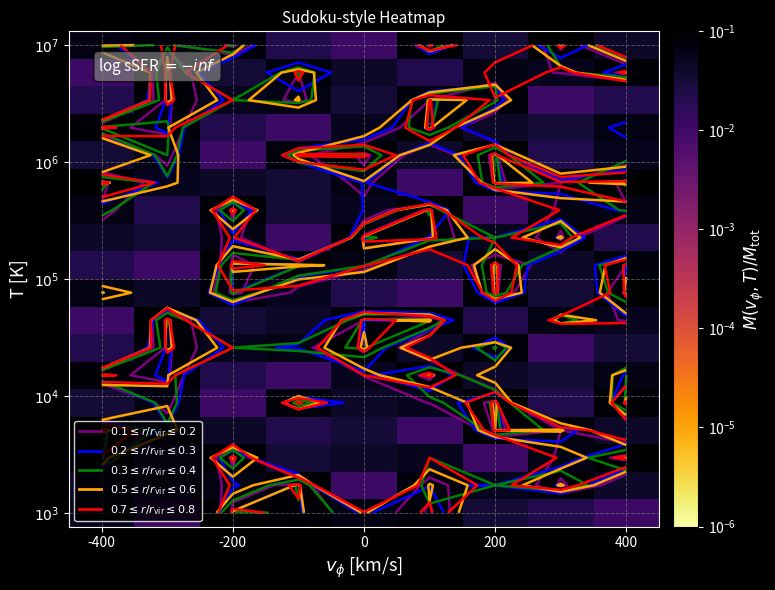

How many categories are shown in the chart?

9